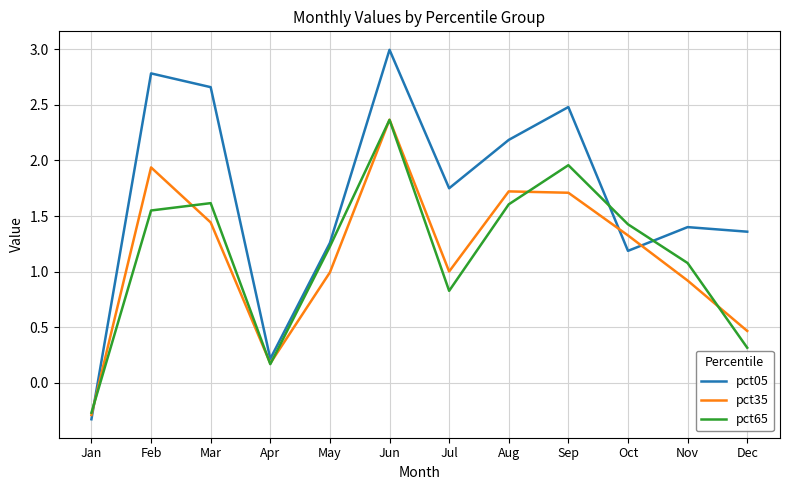

Between which two adjacent categories do pct35 and pct05 first intersect?

Jan and Feb